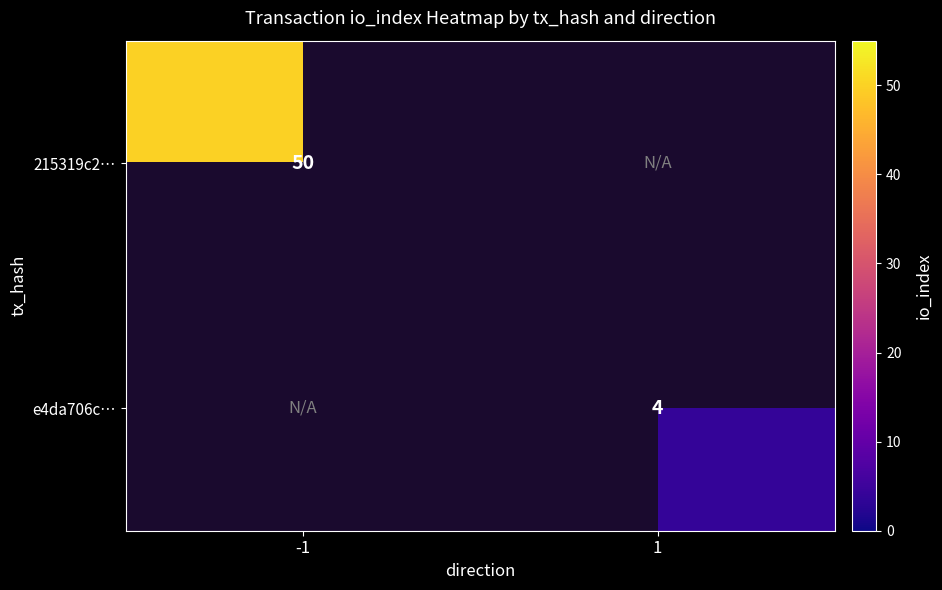

Is it true that 215319c2… equals 50 at -1?

True